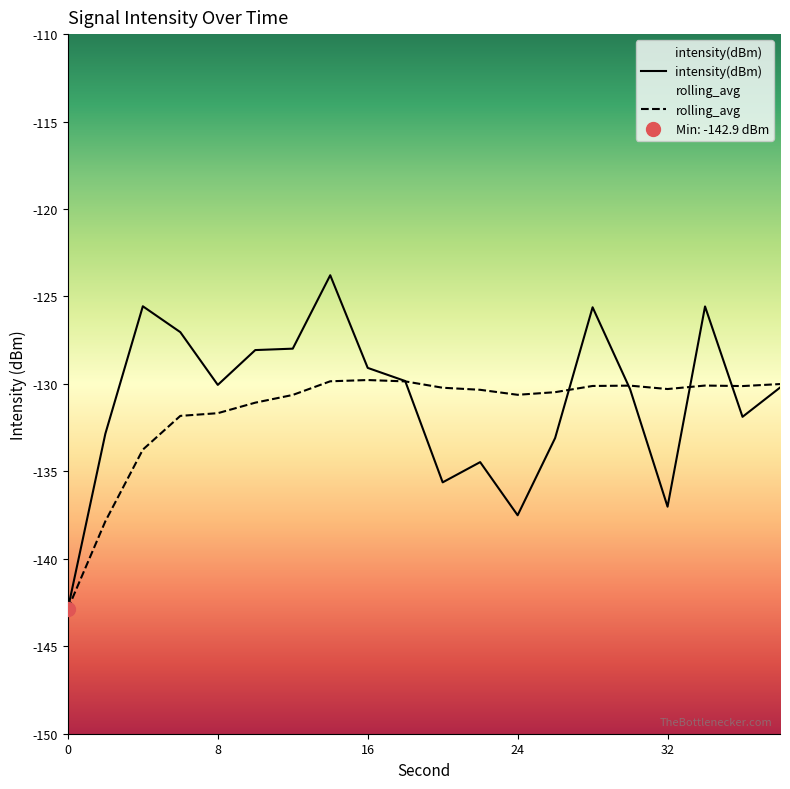

Reading left to right, what are all the values shown in this chart?

intensity(dBm): 0=-142.9	2=-132.8	4=-125.6	6=-127.0	8=-130.1	10=-128.1	12=-128.0	14=-123.8	16=-129.1	18=-129.8	20=-135.6	22=-134.5	24=-137.5	26=-133.1	28=-125.6	30=-130.3	32=-137.0	34=-125.6	36=-131.9	38=-130.2
rolling_avg: 0=-142.9	2=-137.9	4=-133.8	6=-131.8	8=-131.7	10=-131.1	12=-130.6	14=-129.8	16=-129.8	18=-129.9	20=-130.2	22=-130.3	24=-130.6	26=-130.5	28=-130.1	30=-130.1	32=-130.3	34=-130.1	36=-130.1	38=-130.0